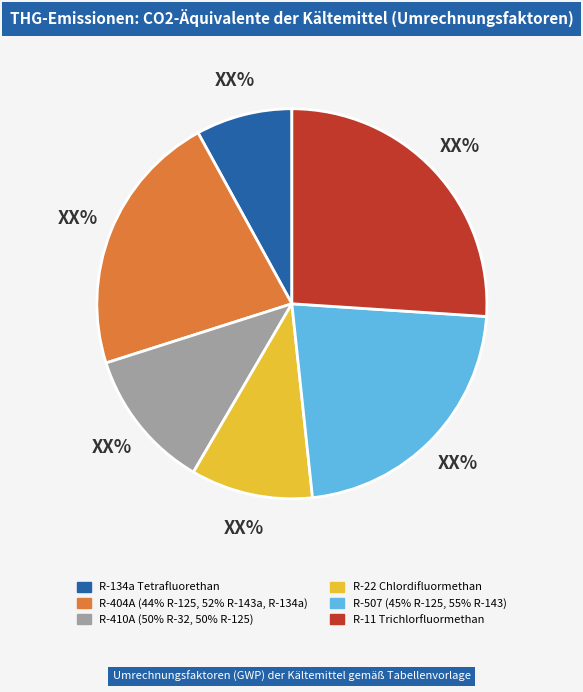

Which has a higher value, R-134a Tetrafluorethan or R-11 Trichlorfluormethan?

R-11 Trichlorfluormethan